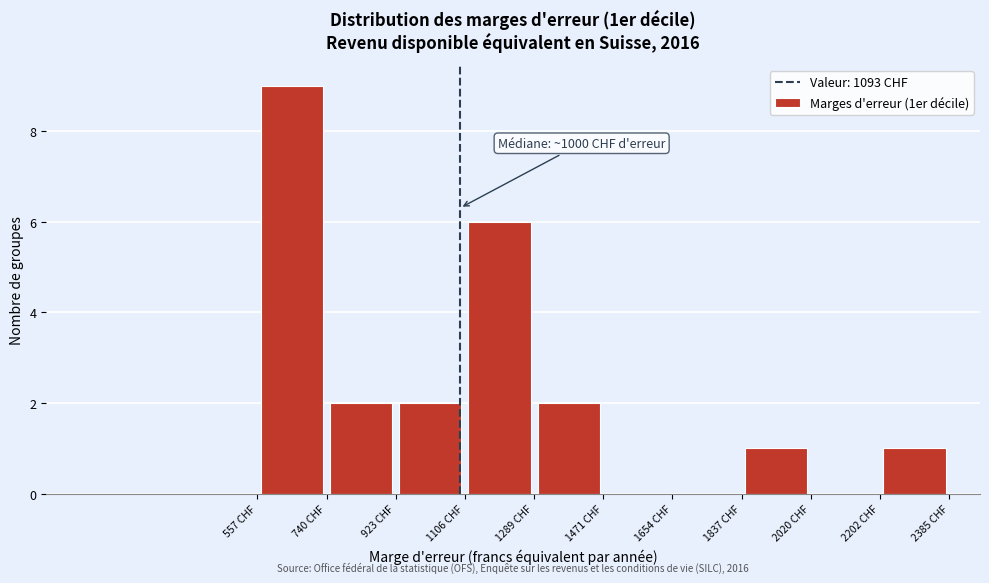

Over which range of the x-axis is the bar tallest?

560 to 740